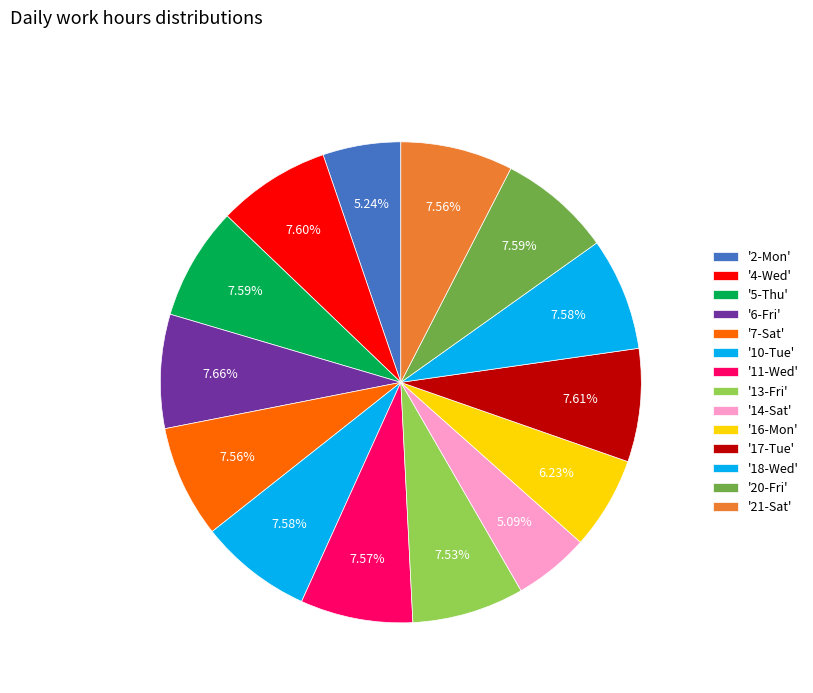

Rank the categories by value from lowest to highest.

14-Sat, 2-Mon, 16-Mon, 13-Fri, 7-Sat, 21-Sat, 11-Wed, 18-Wed, 10-Tue, 5-Thu, 20-Fri, 4-Wed, 17-Tue, 6-Fri